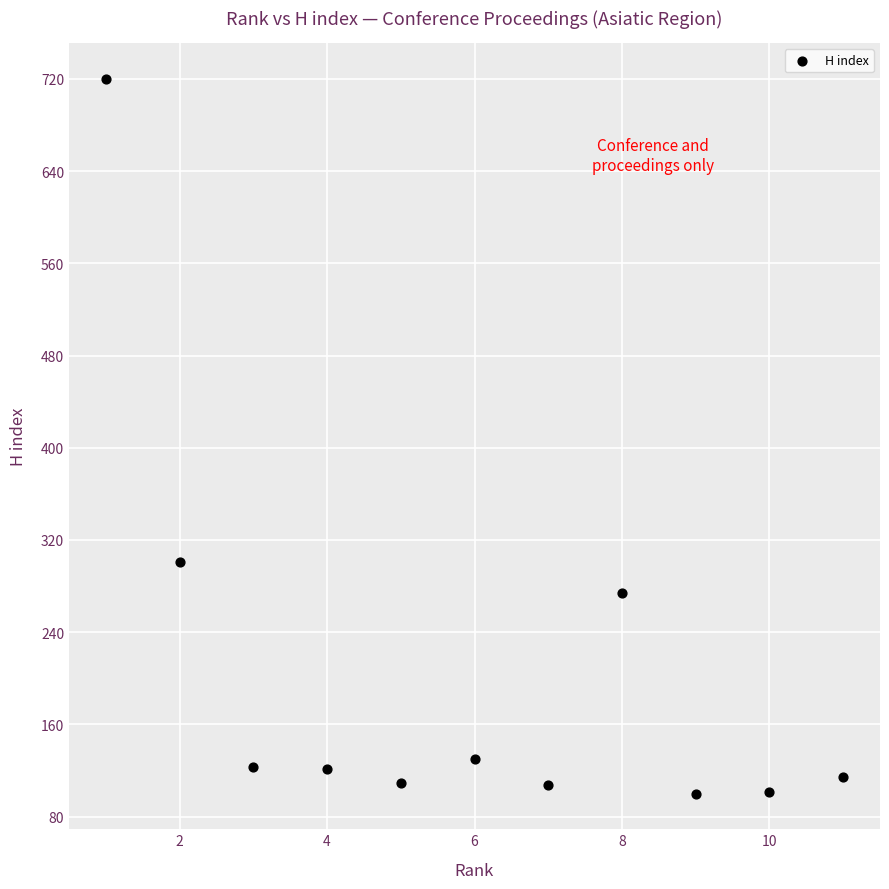

What is the range of X values (max minus min)?

10